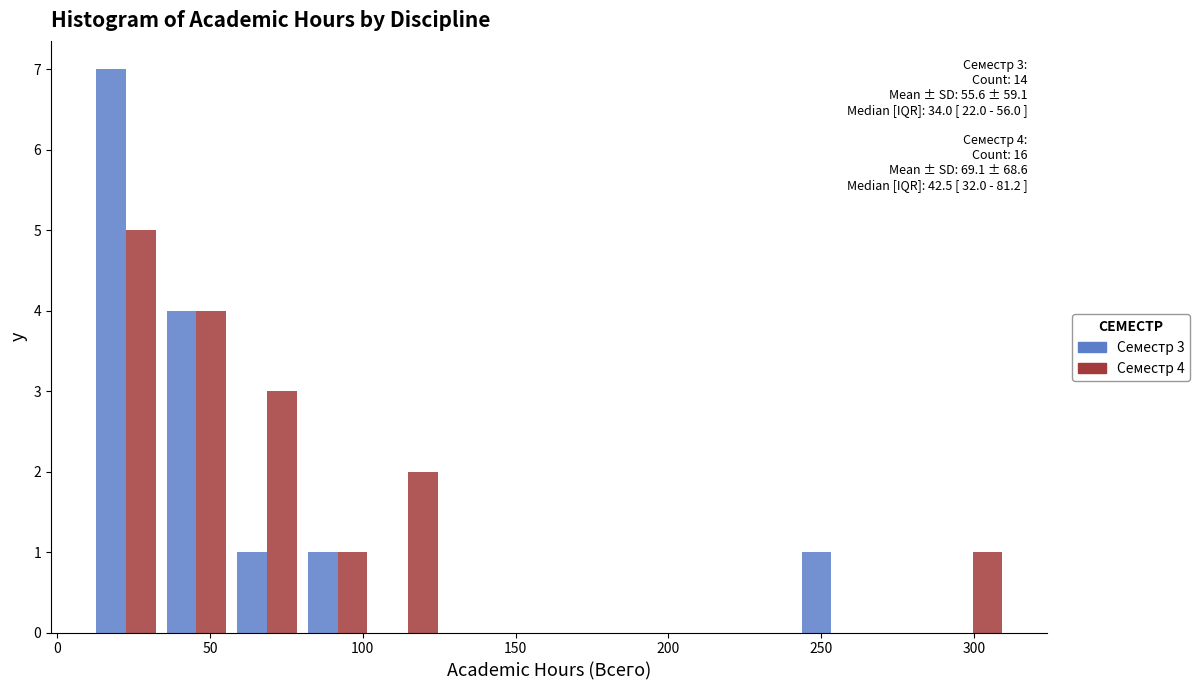

In the Семестр 3 series, which range on the x-axis has the tallest bar?

10 to 35